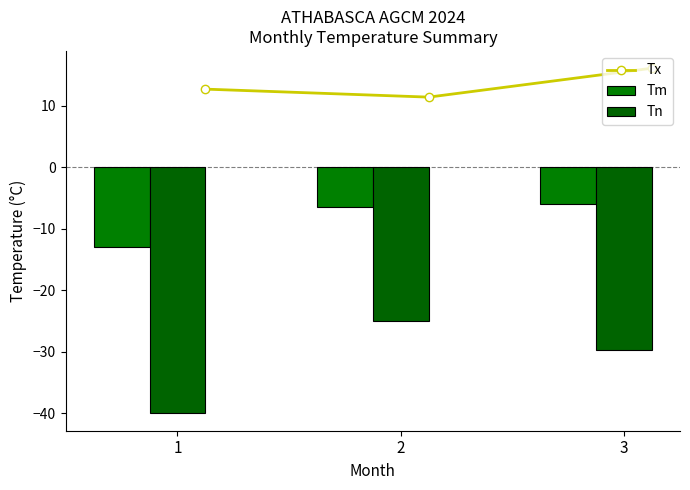

What is the value of the Tx point at the 1st from the left?

12.7